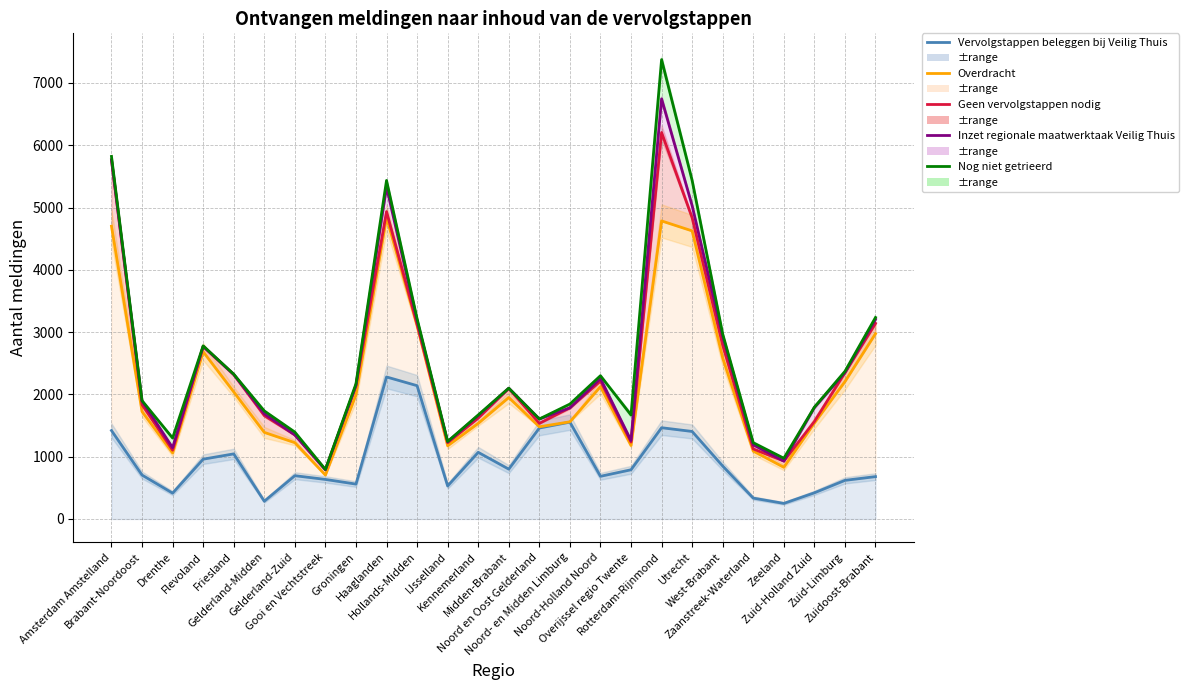

Where is Overdracht nearest to the value 2772?

Flevoland